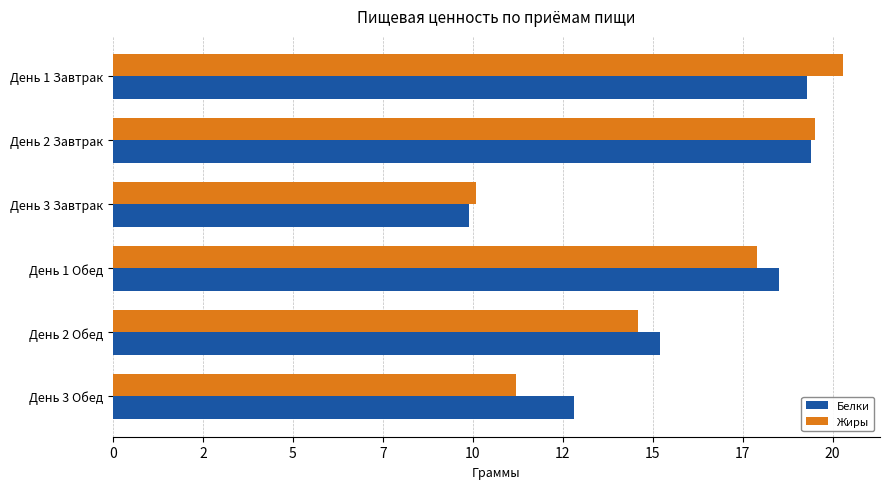

Rank the categories by Жиры value from highest to lowest.

День 1 Завтрак, День 2 Завтрак, День 1 Обед, День 2 Обед, День 3 Обед, День 3 Завтрак